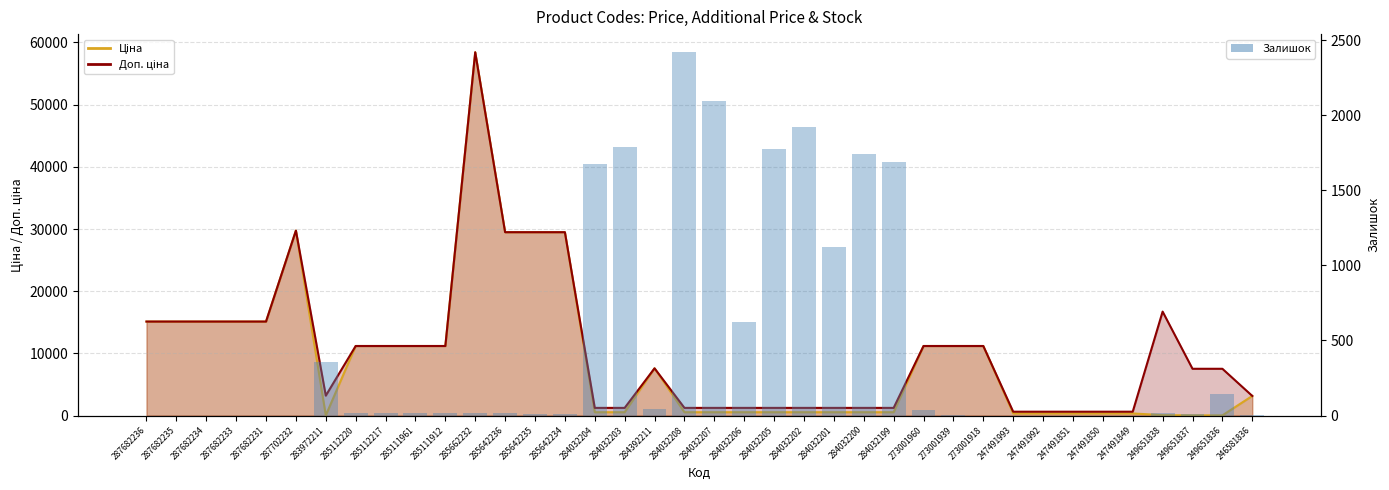

Which category has the highest value across all series?

284032208